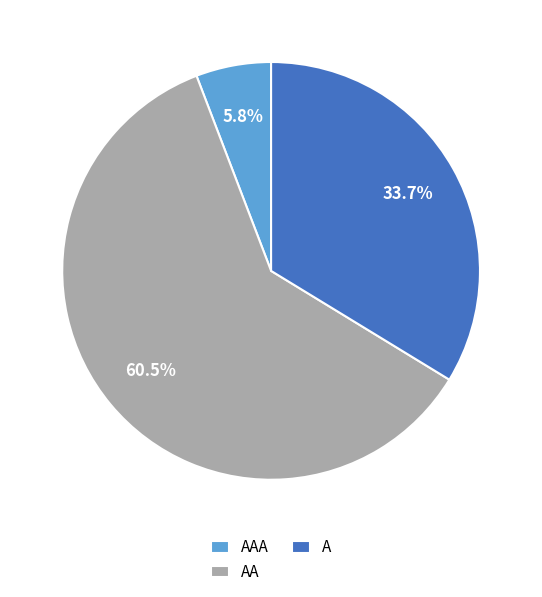

How much of the chart is everything except A?

66.3%